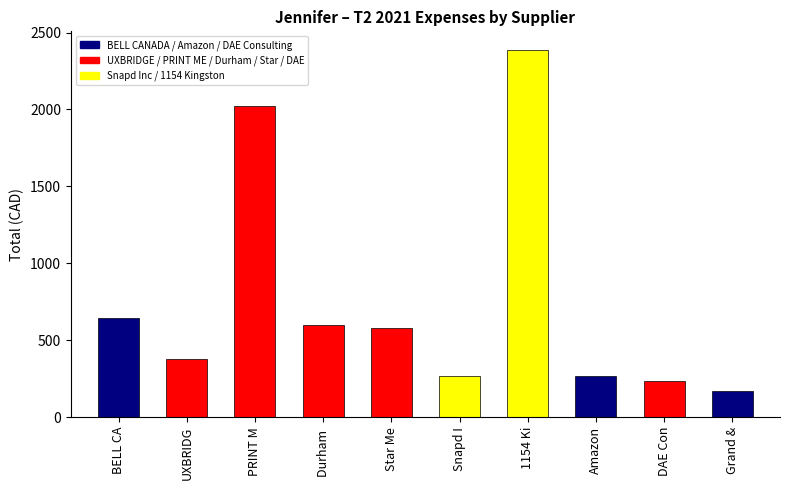

What is the label of the 10th bar from the left?

Grand & Toy